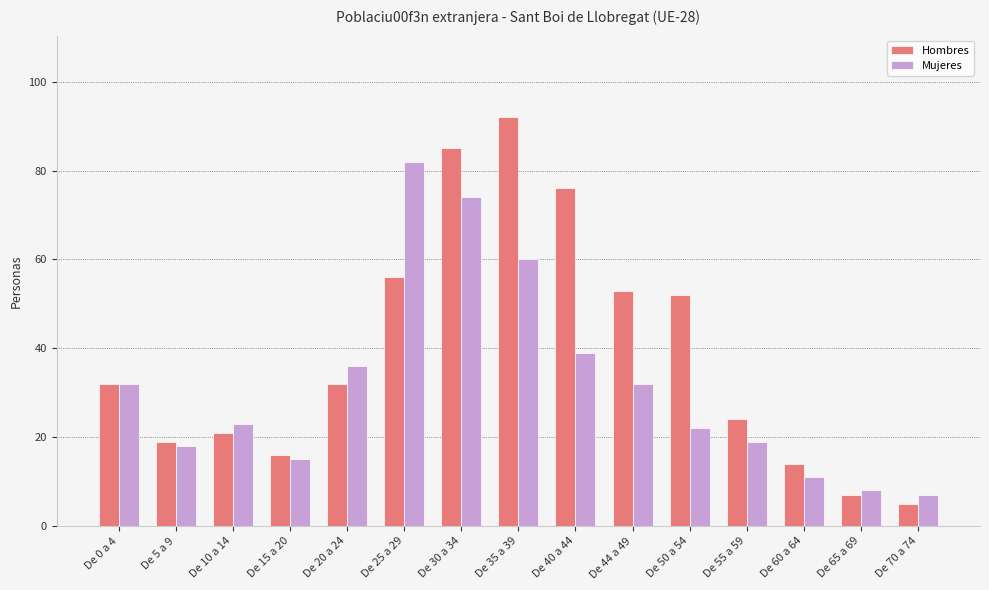

What is the greatest value displayed?

92